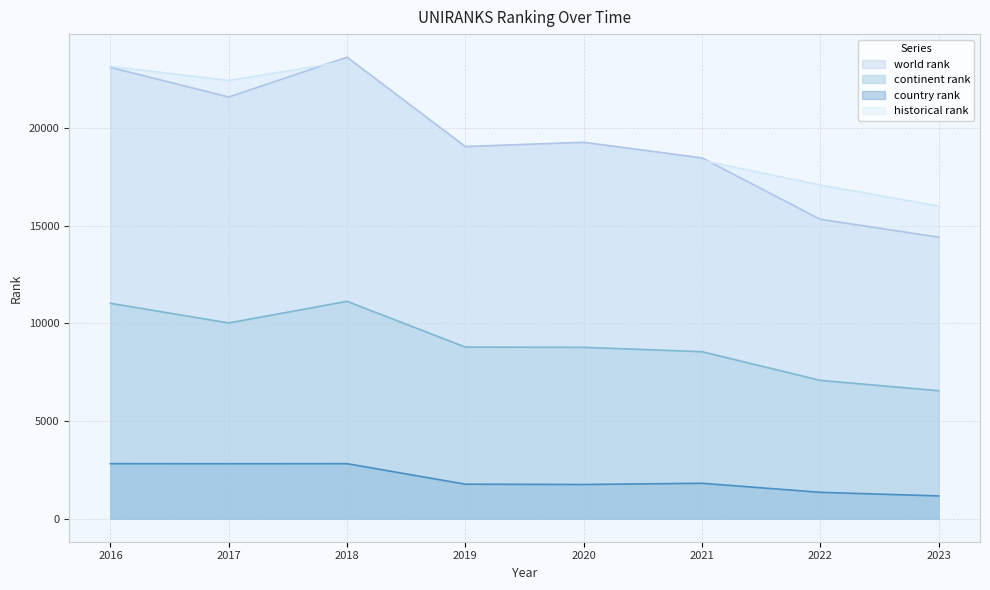

True or false: country rank and historical rank intersect in this chart.

False